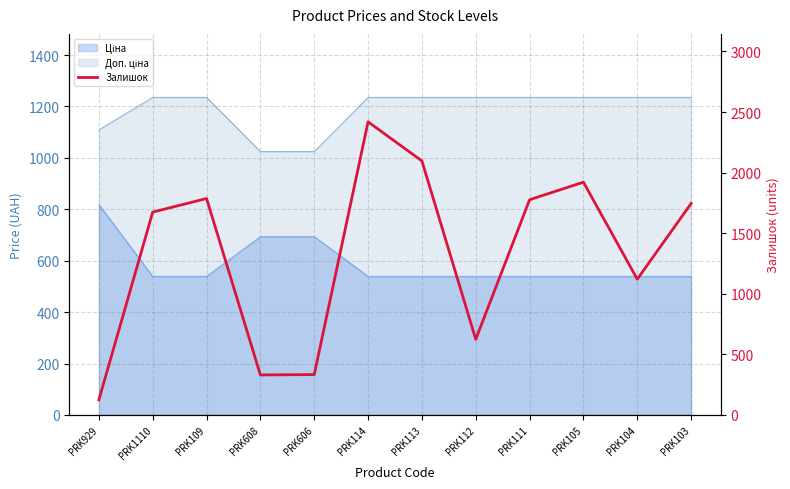

List the labels in order of value, smallest first.

PRK929, PRK608, PRK606, PRK112, PRK104, PRK1110, PRK103, PRK111, PRK109, PRK105, PRK113, PRK114